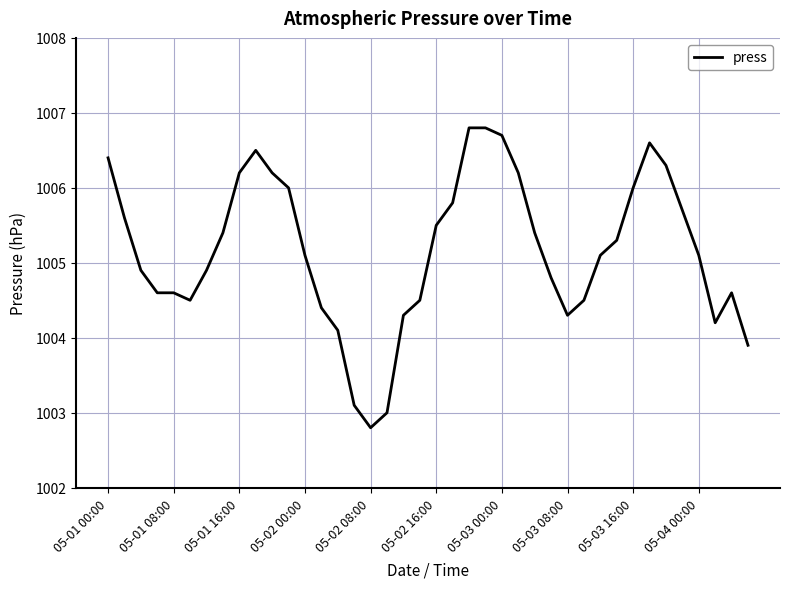

What is the difference between the maximum and minimum values?

4.0